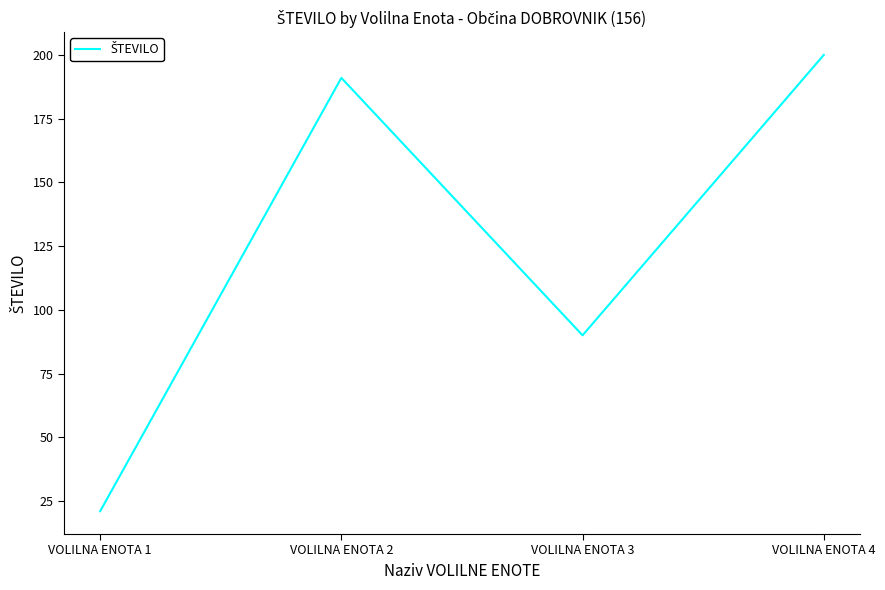

What is the difference between the values at VOLILNA ENOTA 1 and VOLILNA ENOTA 4?

179